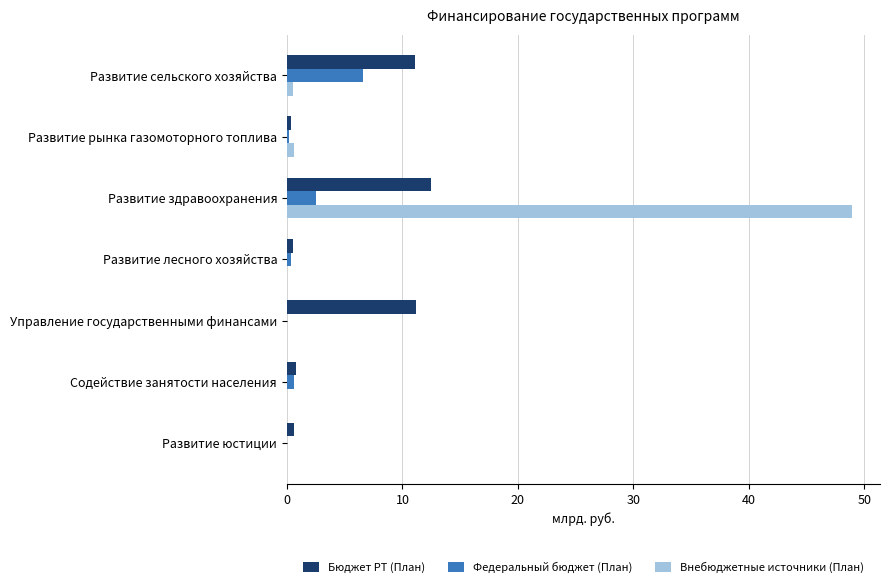

The value of Федеральный бюджет (План) at Развитие здравоохранения is 2.5. True or false?

True